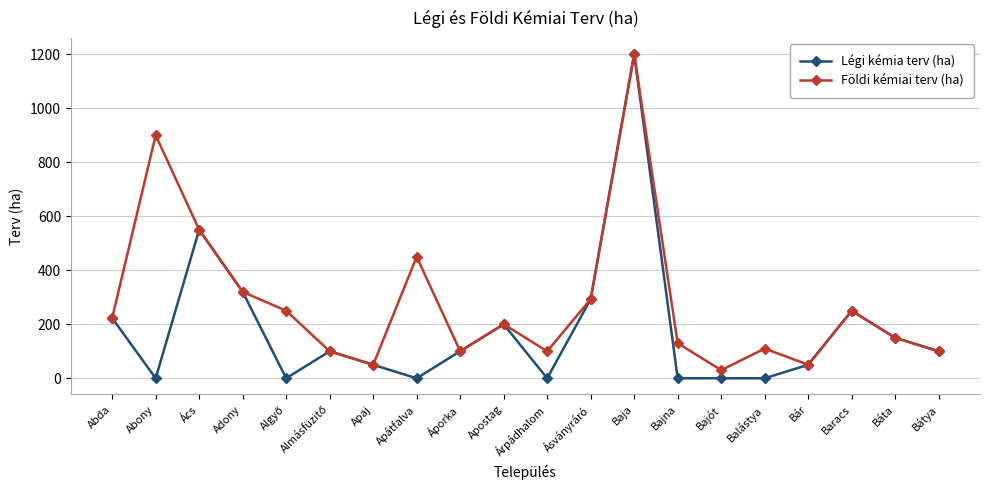

What value does the Légi kémia terv (ha) series have at Baracs, to the nearest 10?

250